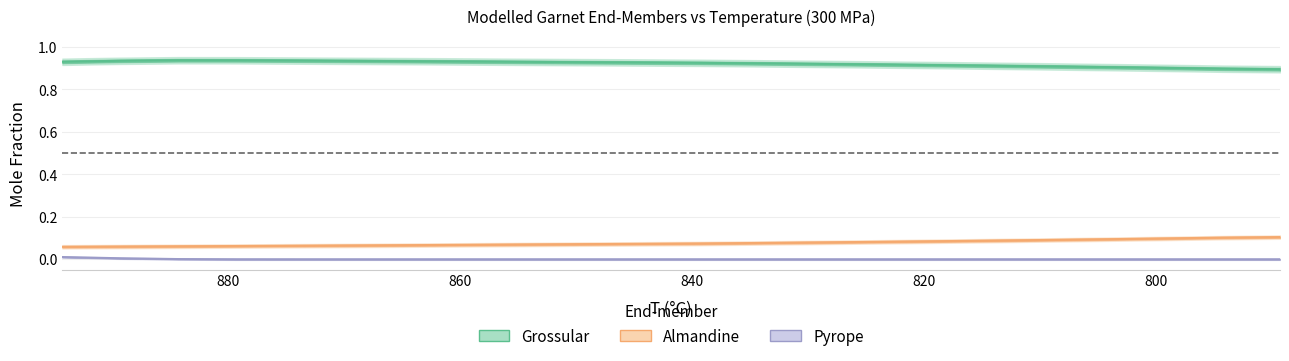

What is the spread (max minus min) of values at 834.3?

0.9